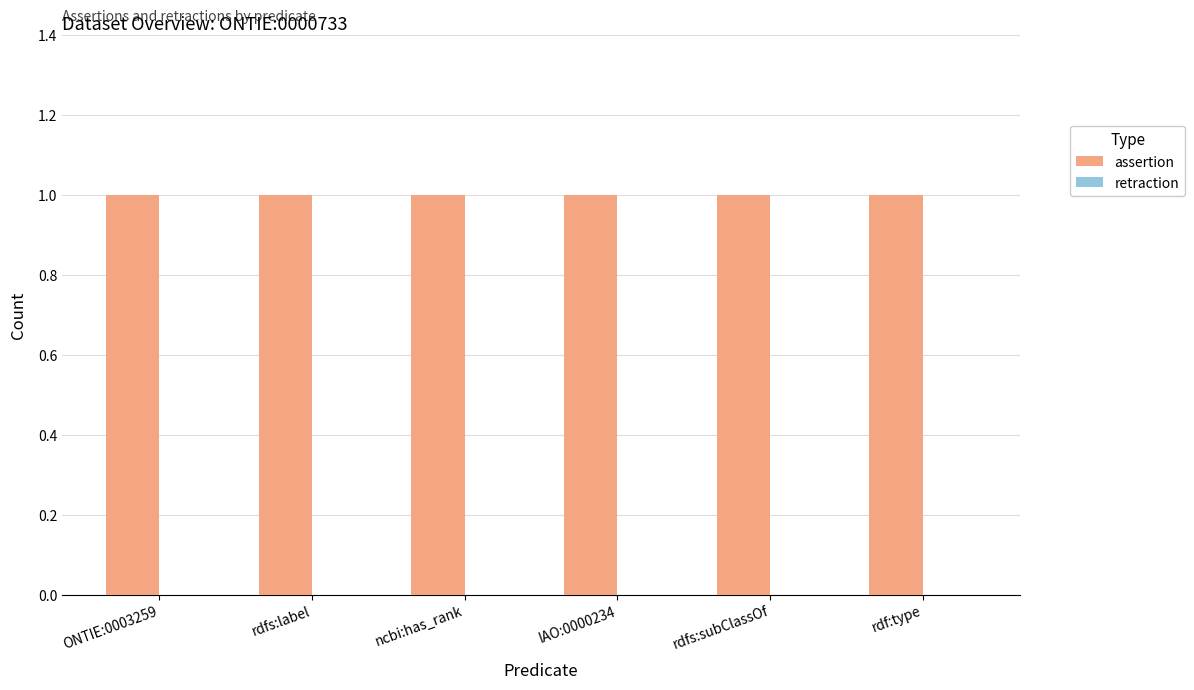

What is the label of the 3rd bar from the right?

IAO:0000234